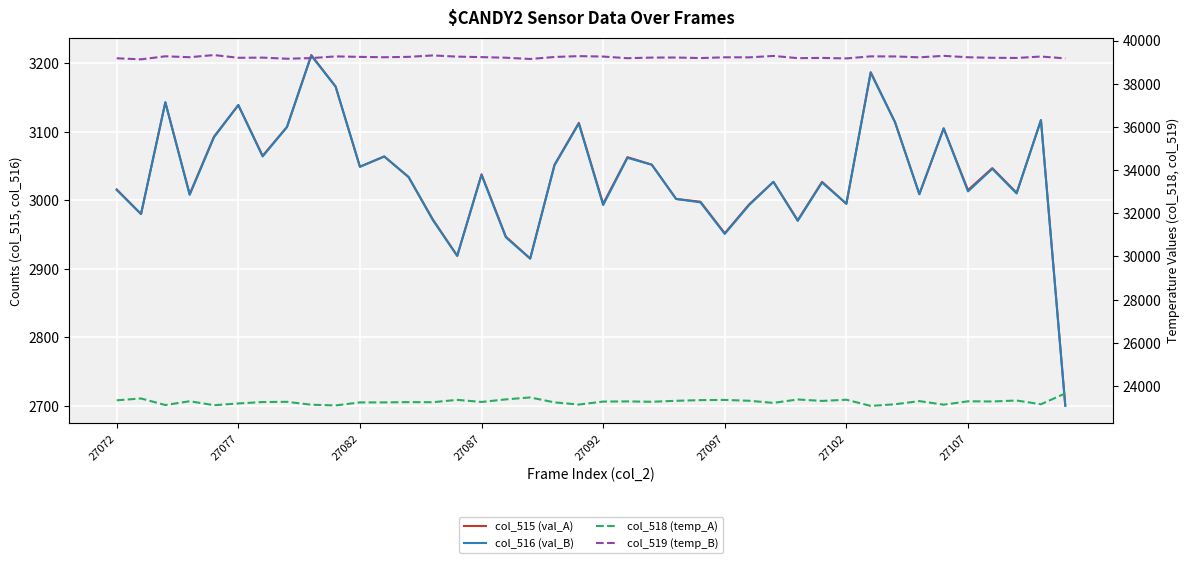

True or false: col_519 (temp_B) and col_516 (val_B) intersect in this chart.

False